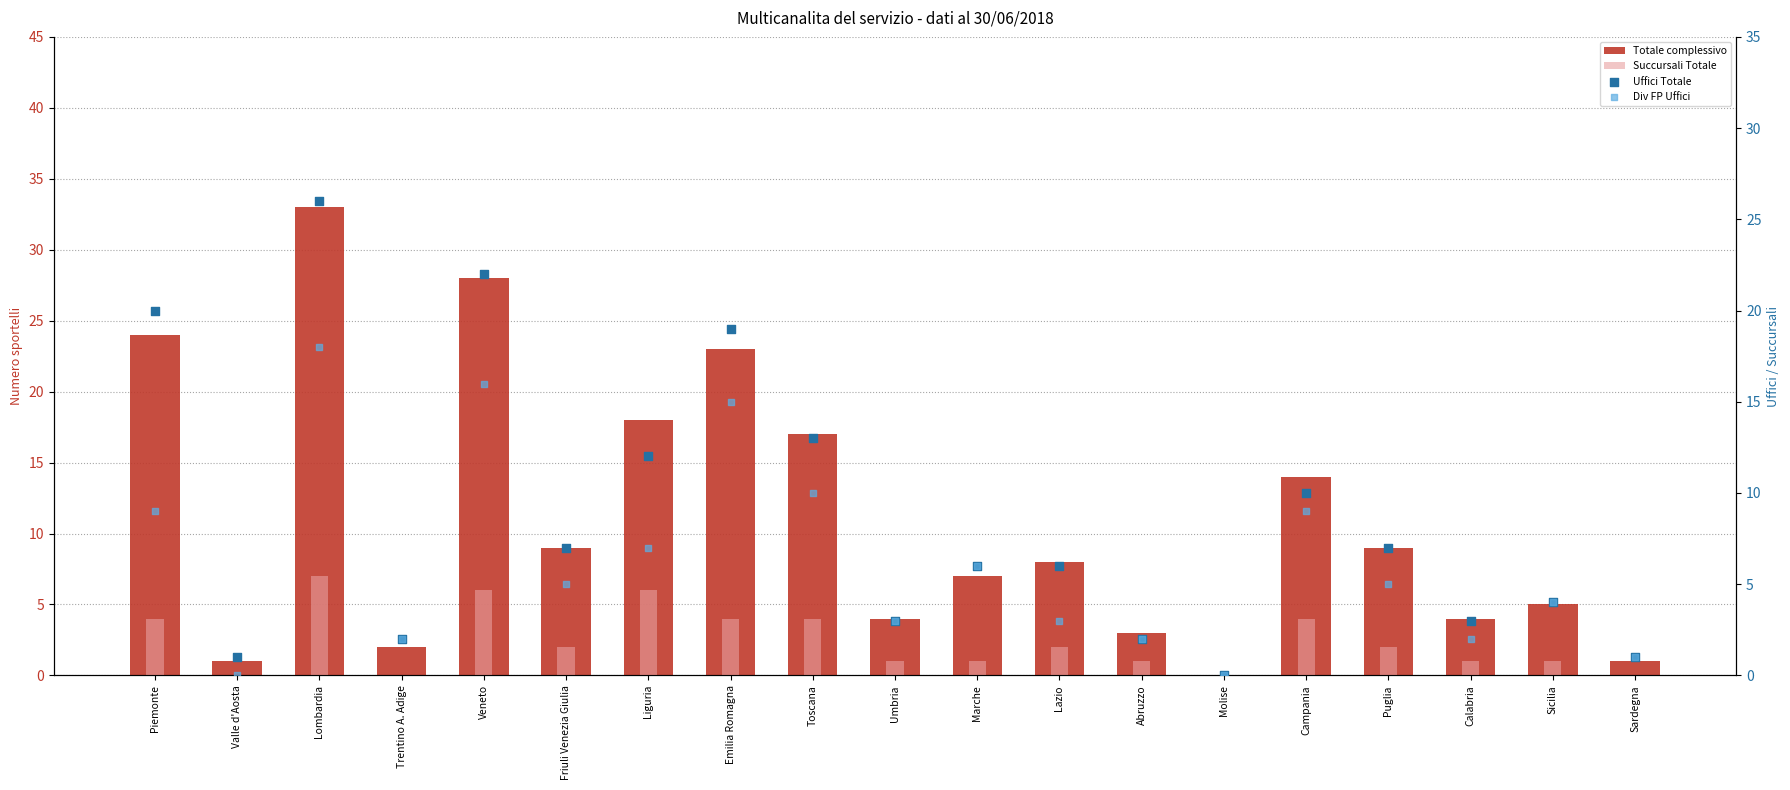

What is the total value across all series at Sicilia?

14